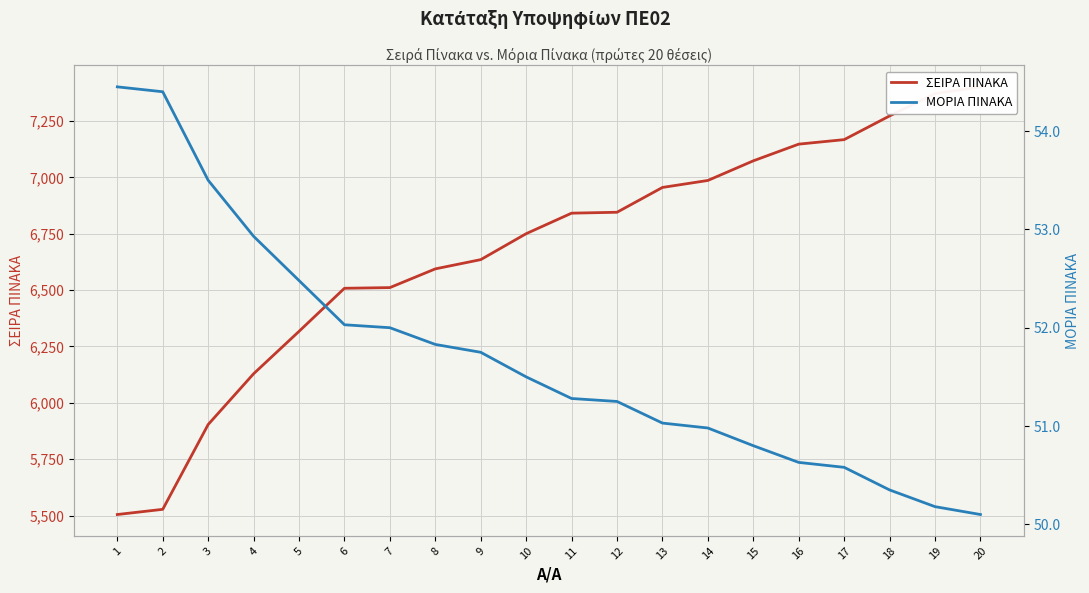

The value of ΜΟΡΙΑ ΠΙΝΑΚΑ at 12 is 72.1. True or false?

False